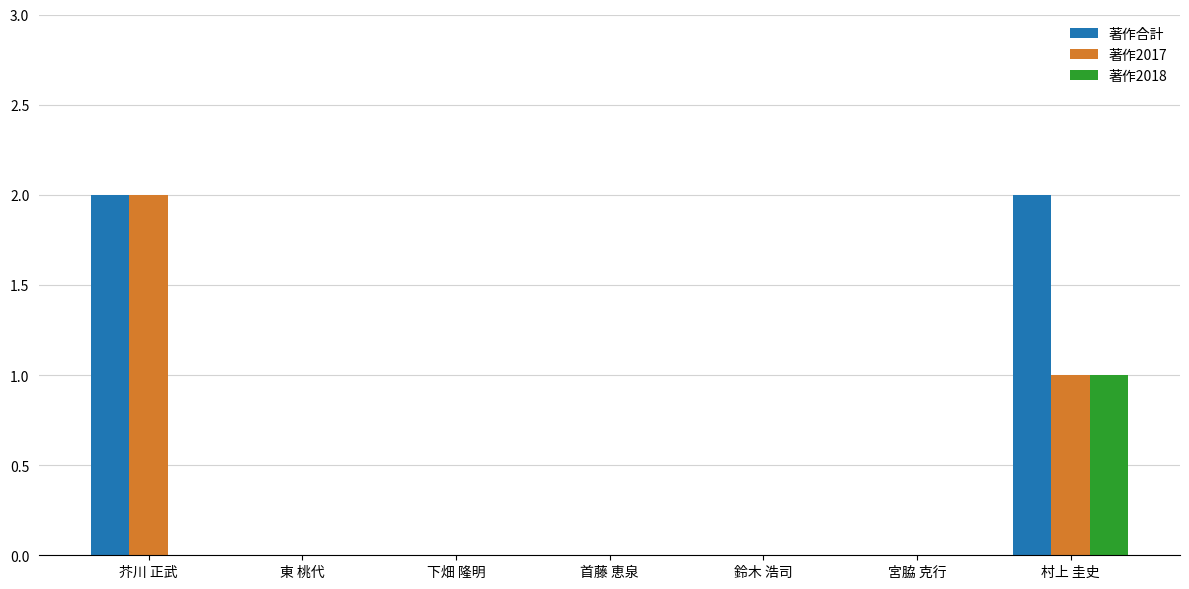

Reading left to right, extract all data points from this chart.

著作合計: 2	0	0	0	0	0	2
著作2017: 2	0	0	0	0	0	1
著作2018: 0	0	0	0	0	0	1